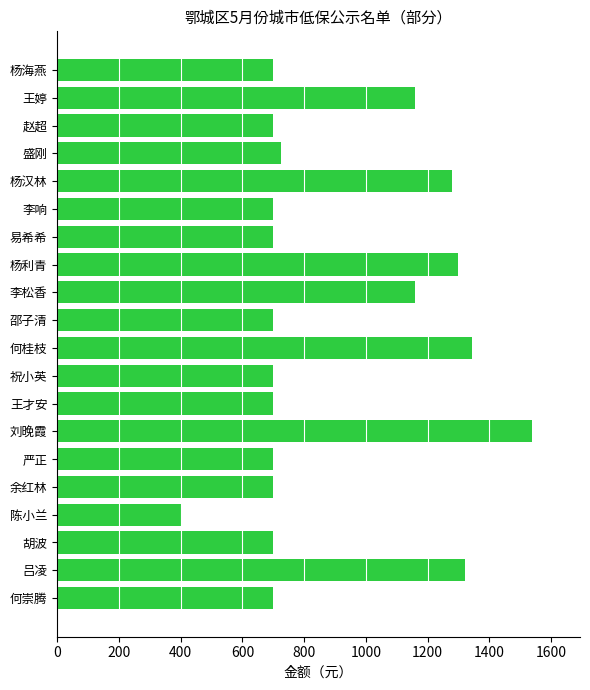

What is the greatest value displayed?

1540